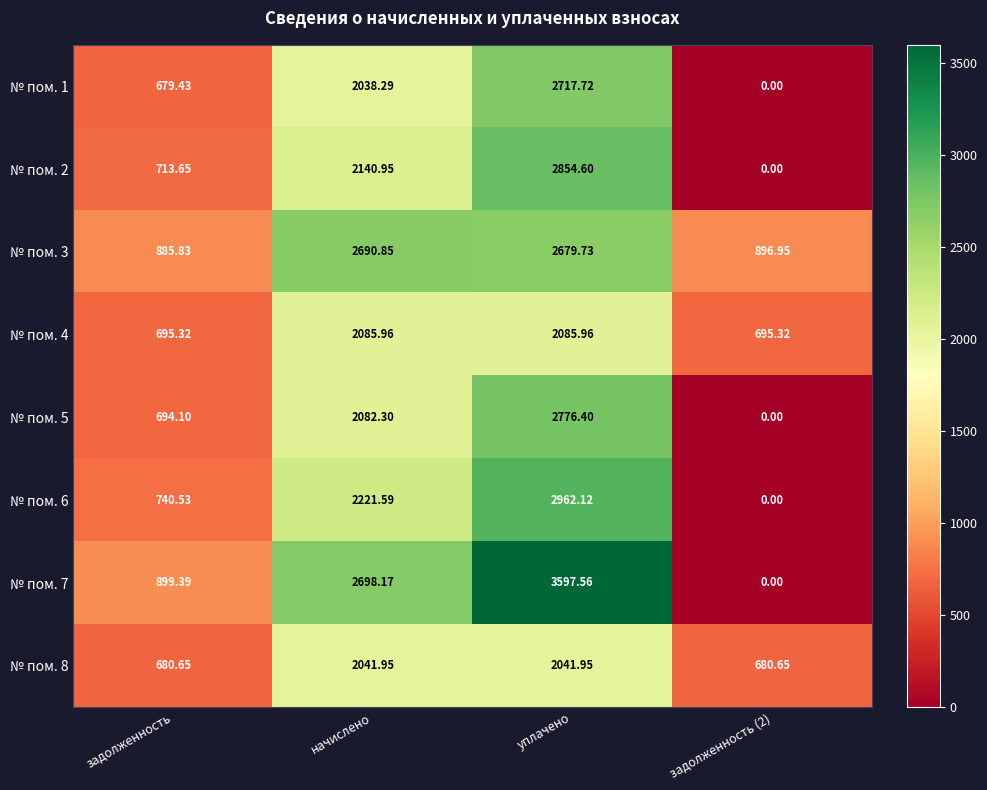

How many positive values does the № пом. 2 series have?

3